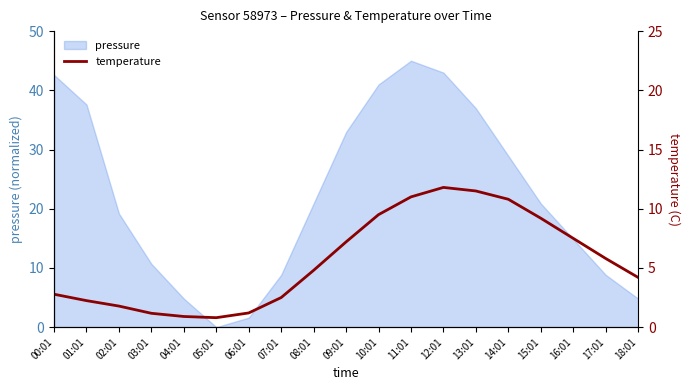

What position from the right is 02:01?

17